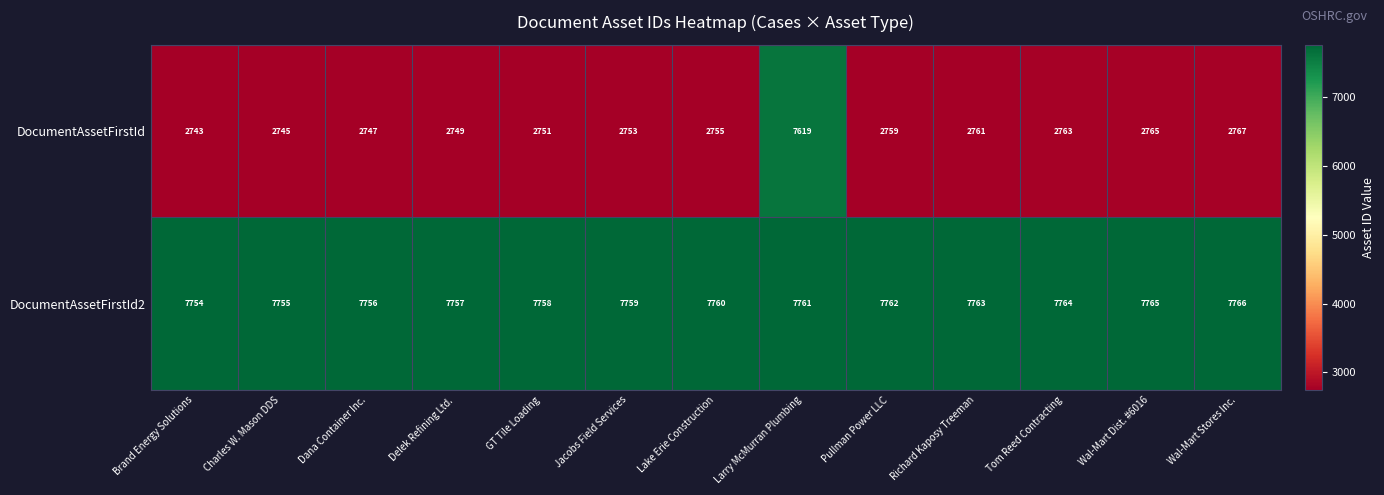

Count the number of categories in the chart.

13